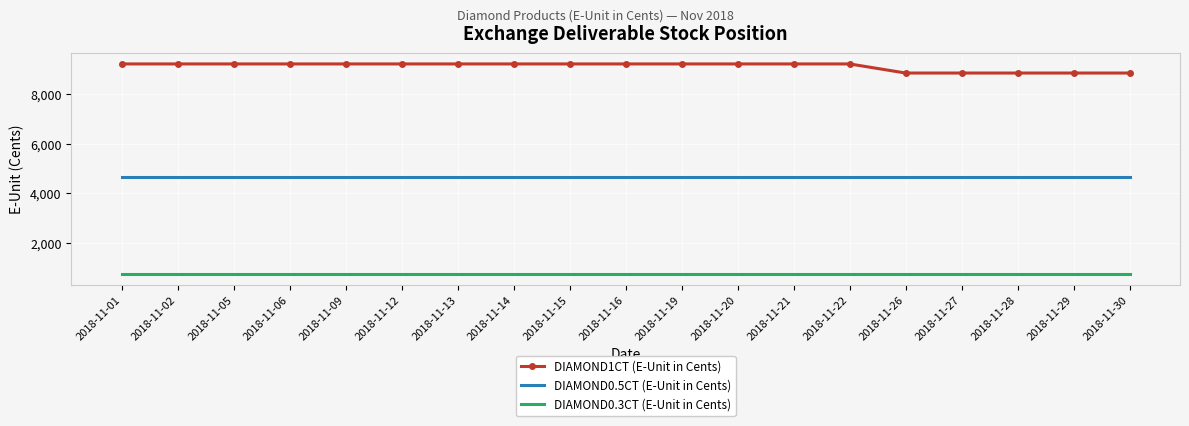

Is the value of DIAMOND0.5CT (E-Unit in Cents) at 2018-11-27 greater than the value of DIAMOND0.3CT (E-Unit in Cents) at 2018-11-15?

Yes